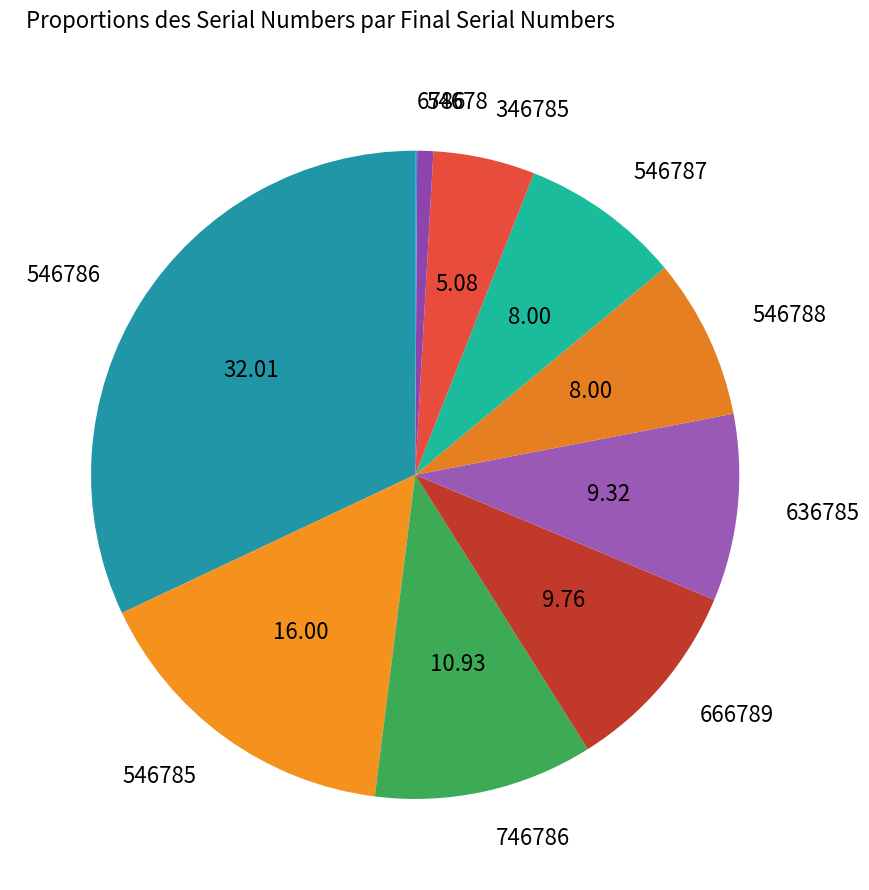

Is there any slice that represents more than half of the pie?

No